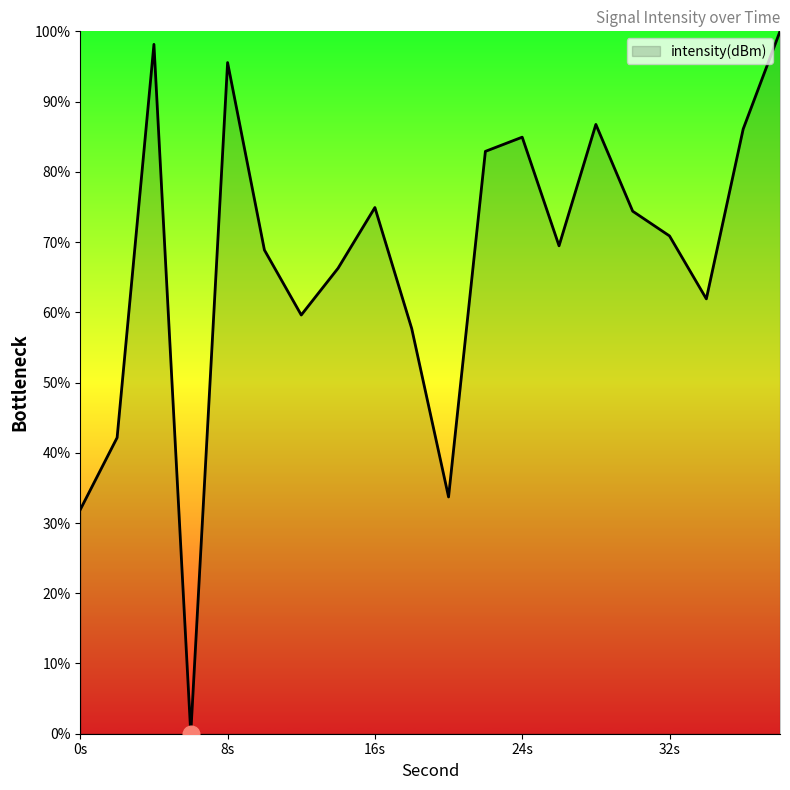

What is the difference between the maximum and minimum values?

100.0